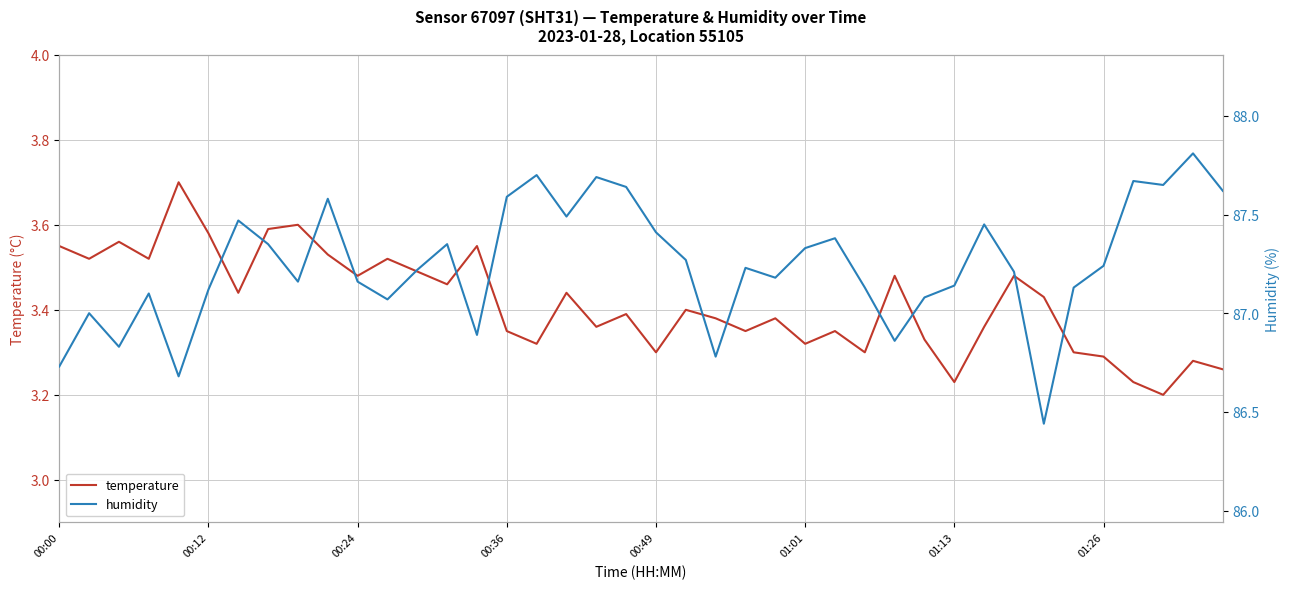

What are all the series names shown in the legend?

temperature, humidity